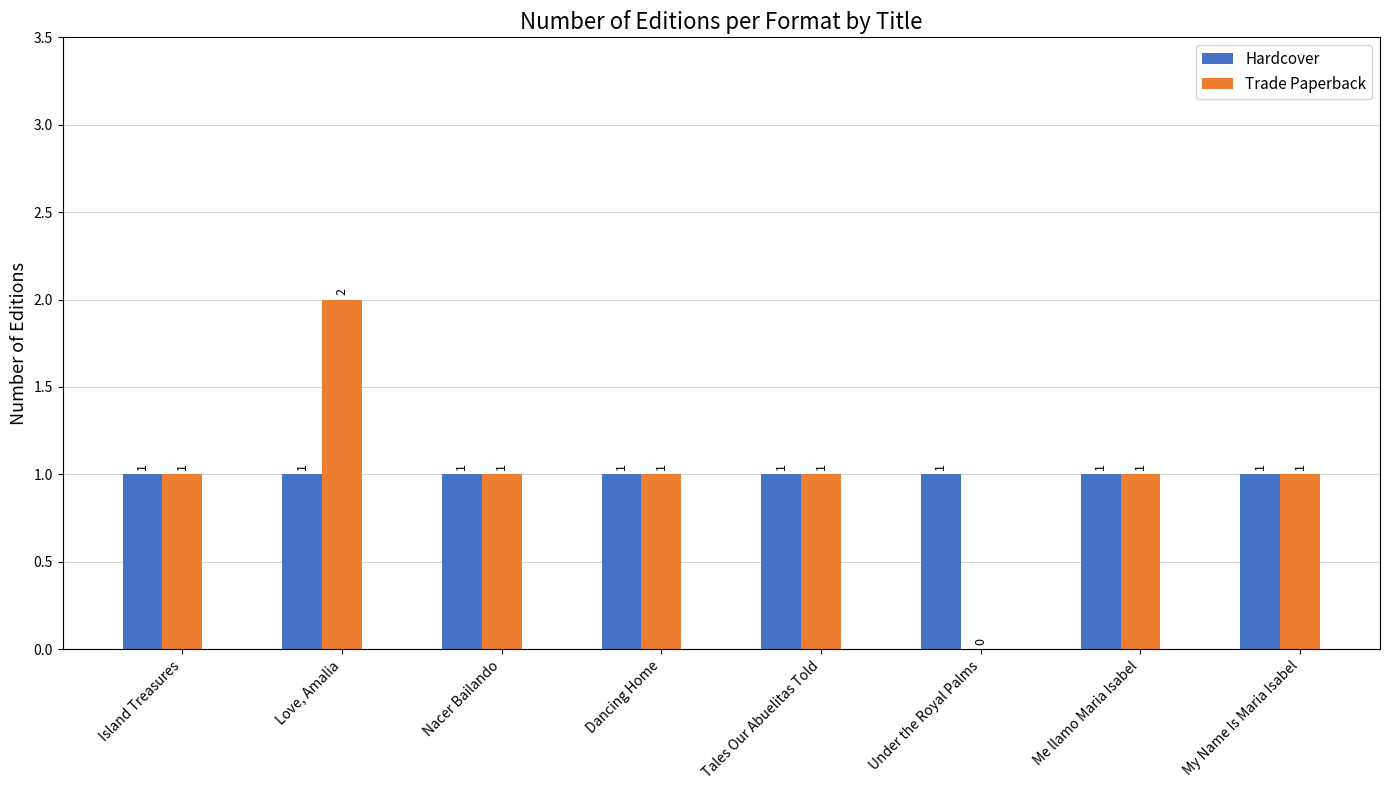

The Hardcover series shows 2 at Love, Amalia. True or false?

False